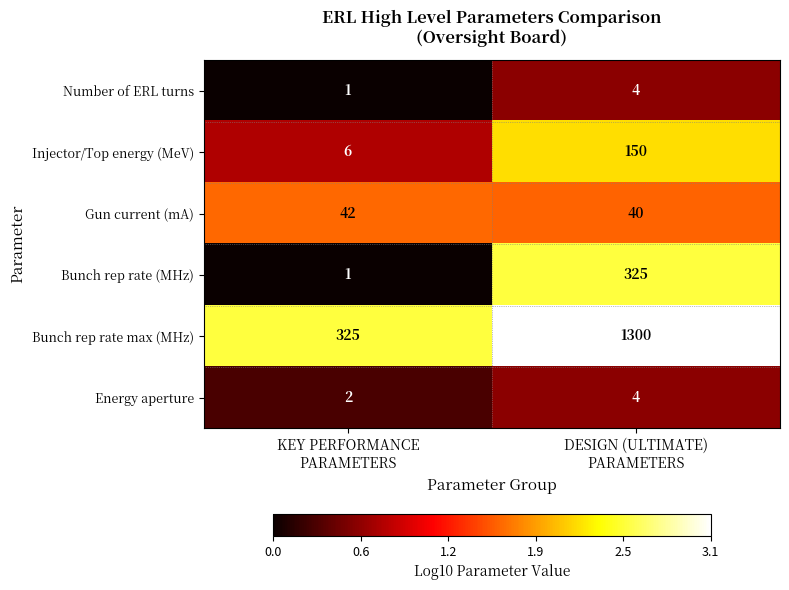

What is the lowest value of the Bunch rep rate max (MHz) series?

325